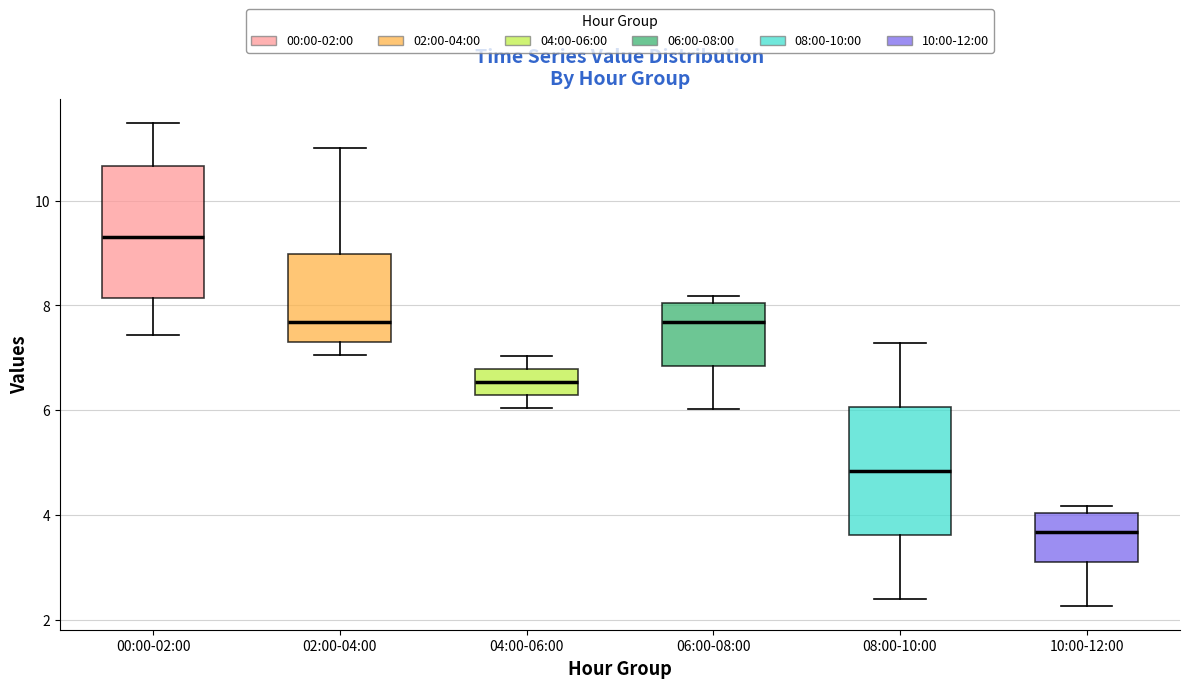

Which box has the lowest median line?

10:00-12:00